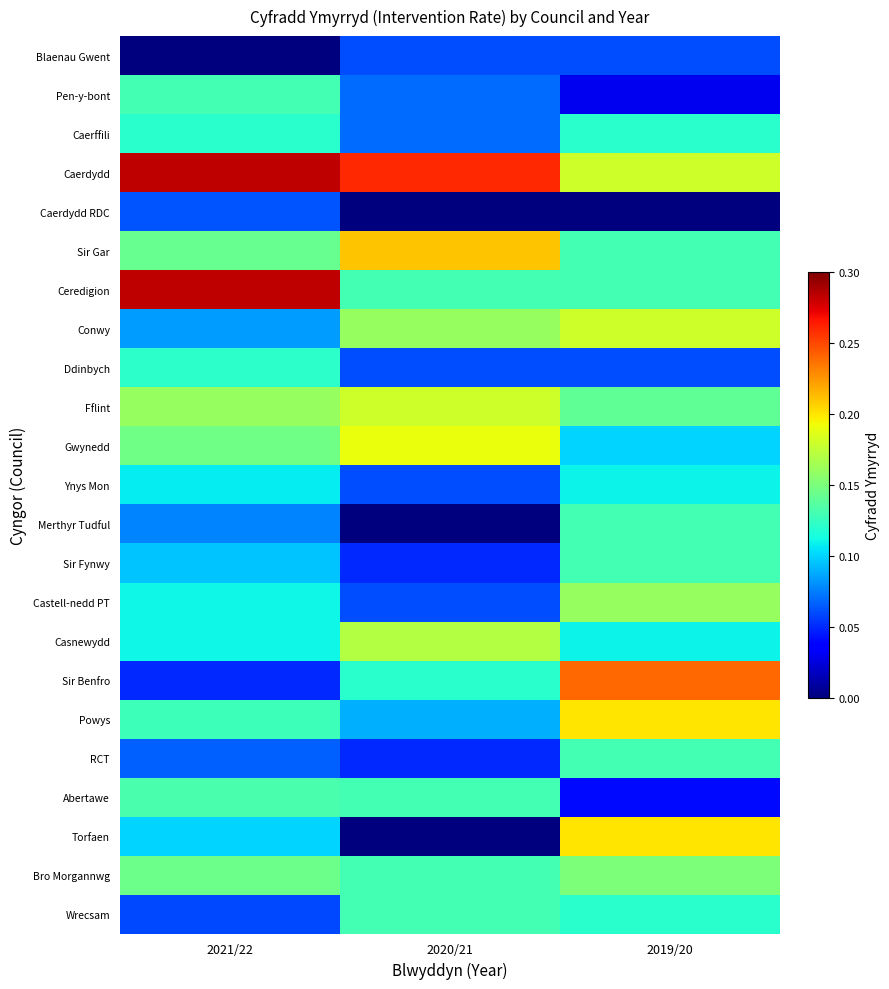

What is the maximum value shown in the chart?

0.3